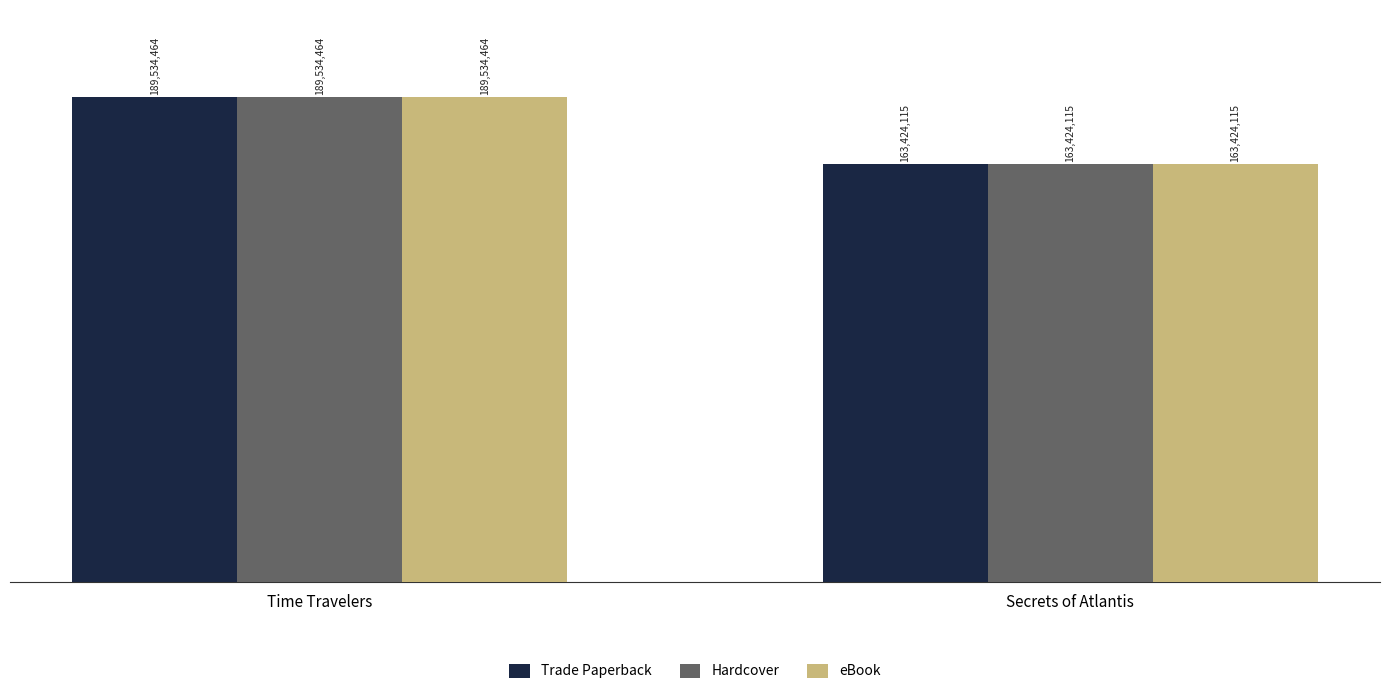

At which label is eBook closest to 176479289?

Secrets of Atlantis